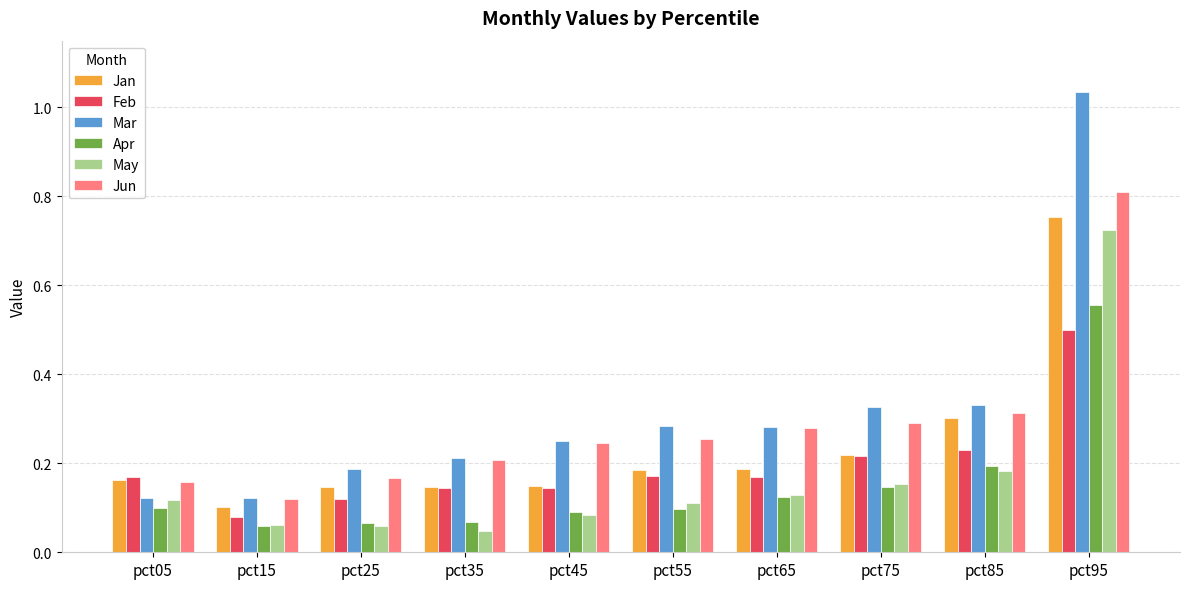

At which label does Jun reach its minimum?

pct15